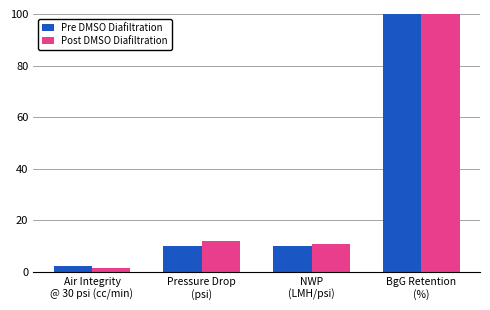

Reading left to right, list all the values displayed in this chart.

Pre DMSO Diafiltration: Air Integrity
@ 30 psi (cc/min)=2.5	Pressure Drop
(psi)=10.0	NWP
(LMH/psi)=10.0	BgG Retention
(%)=100.0
Post DMSO Diafiltration: Air Integrity
@ 30 psi (cc/min)=1.5	Pressure Drop
(psi)=12.0	NWP
(LMH/psi)=11.0	BgG Retention
(%)=100.0